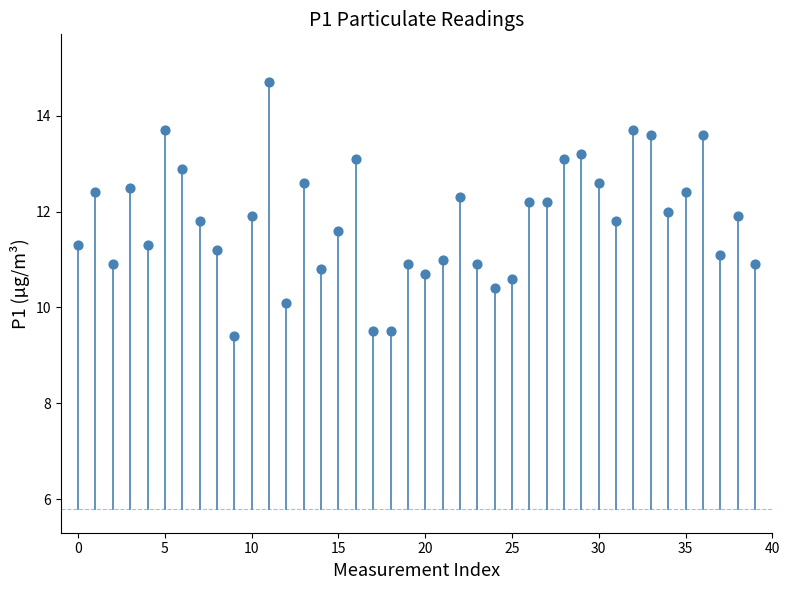

What is the range of Y values (max minus min)?

5.3